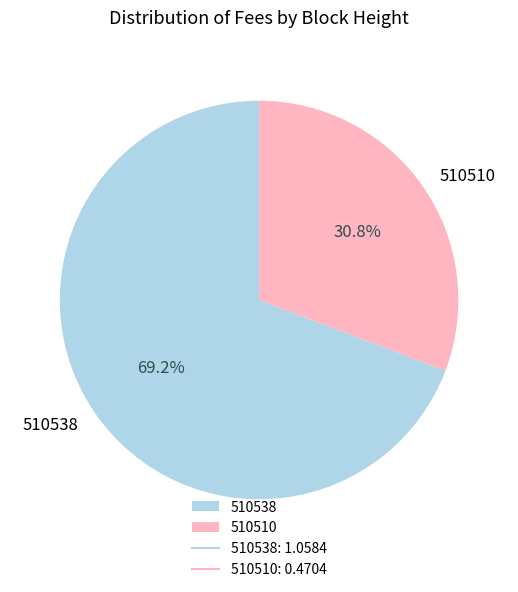

How many segments does this pie chart have?

2